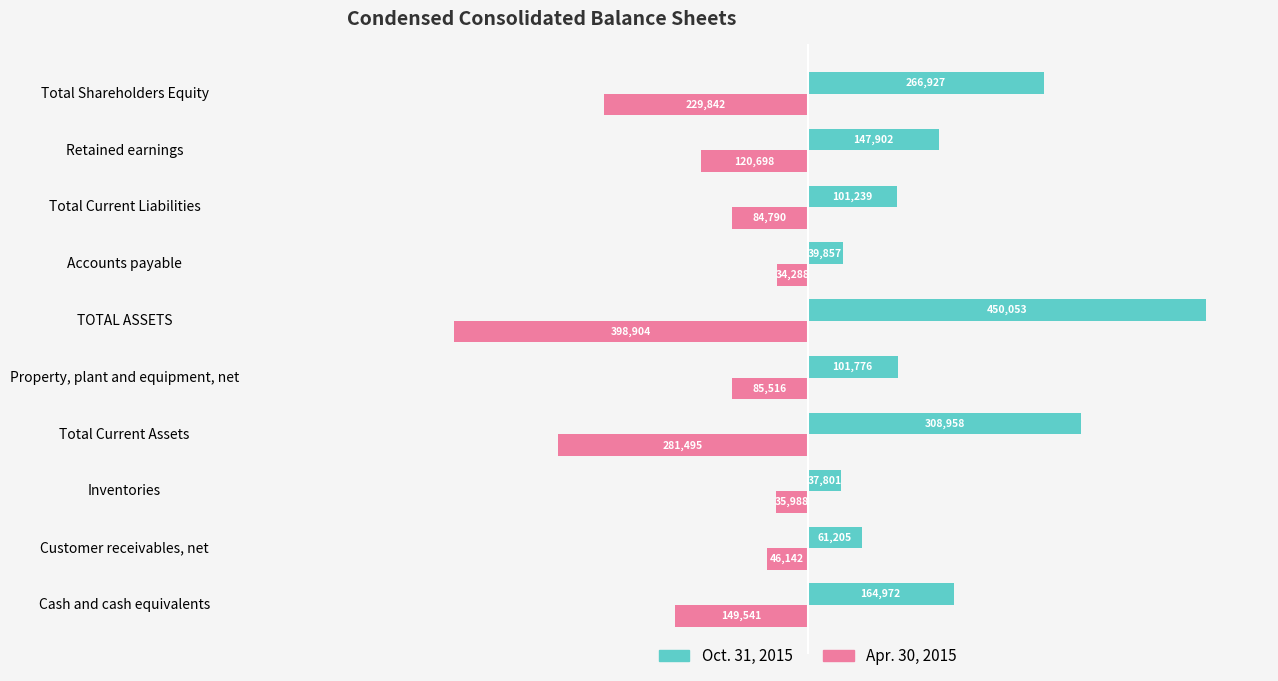

Read the Apr. 30, 2015 value at Total Current Liabilities.

-84790